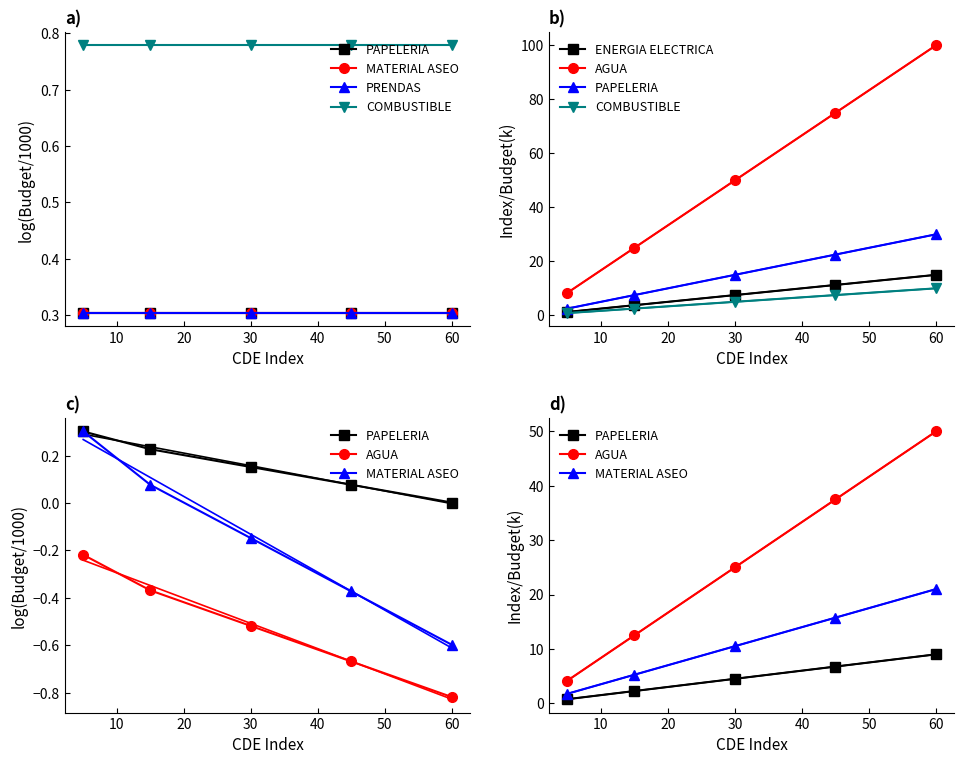

True or false: COMBUSTIBLE has more than 2 points higher than both neighbors.

False